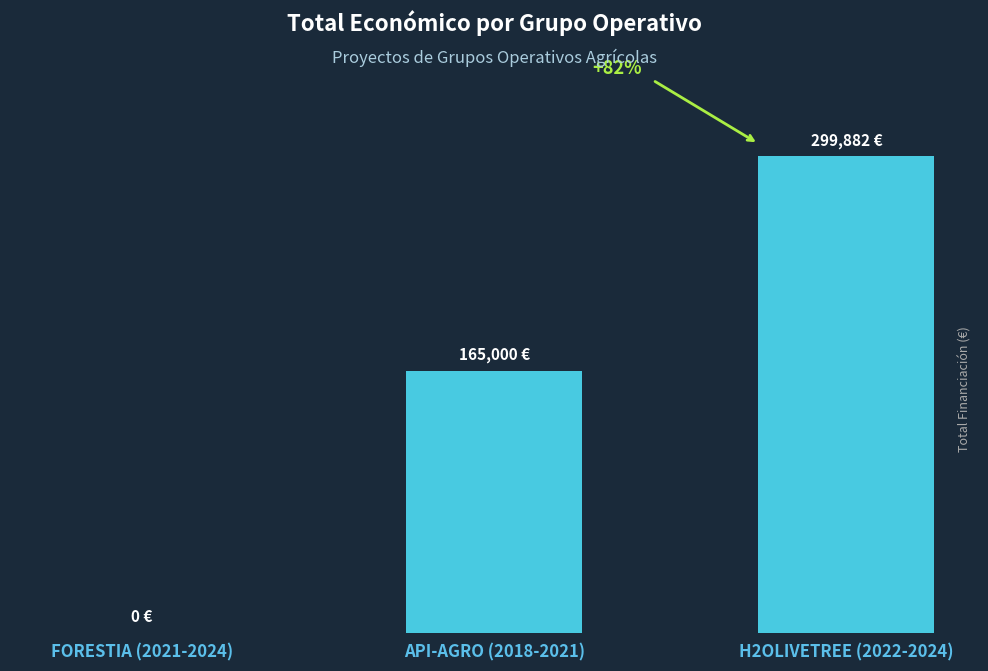

What is the value of the 2nd bar from the left?

165000